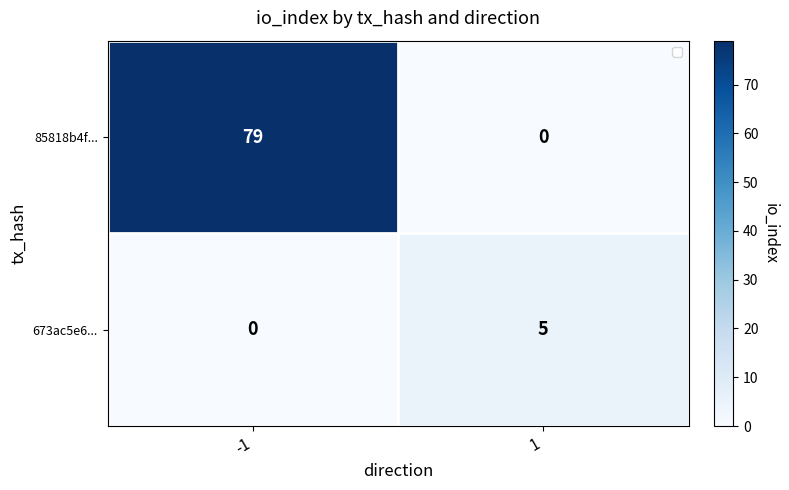

Reading right to left, what are all the values shown in this chart?

85818b4f...: 0	79
673ac5e6...: 5	0